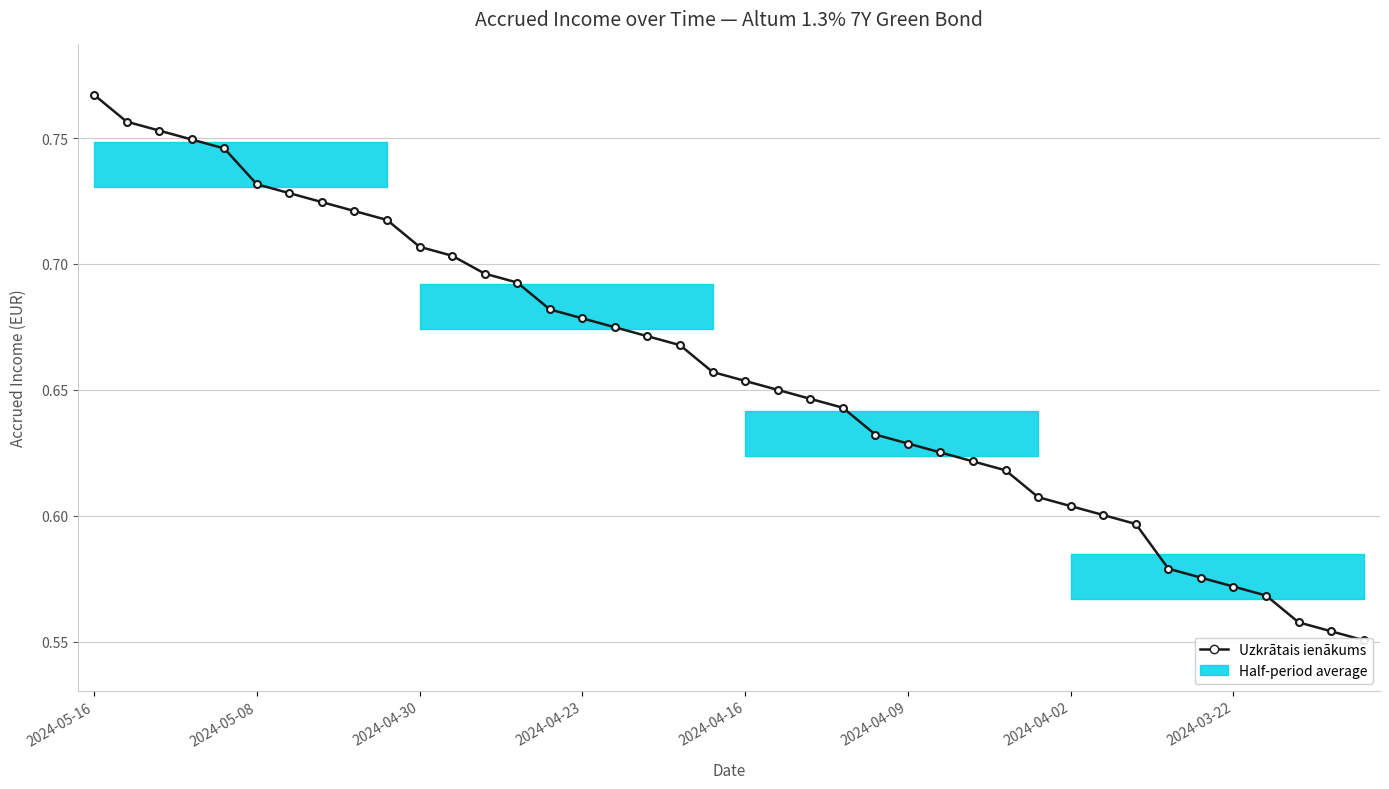

What is the value of the 17th point from the left?

0.7